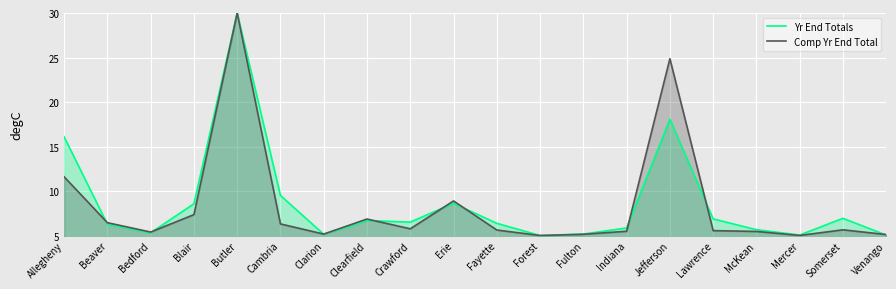

At which label does Yr End Totals first exceed 6?

Allegheny